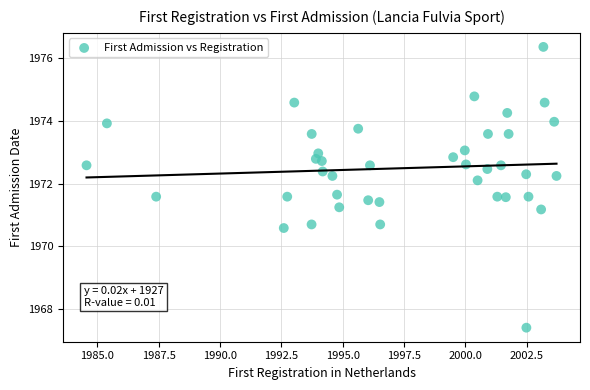

What is the range of Y values (max minus min)?

9.0